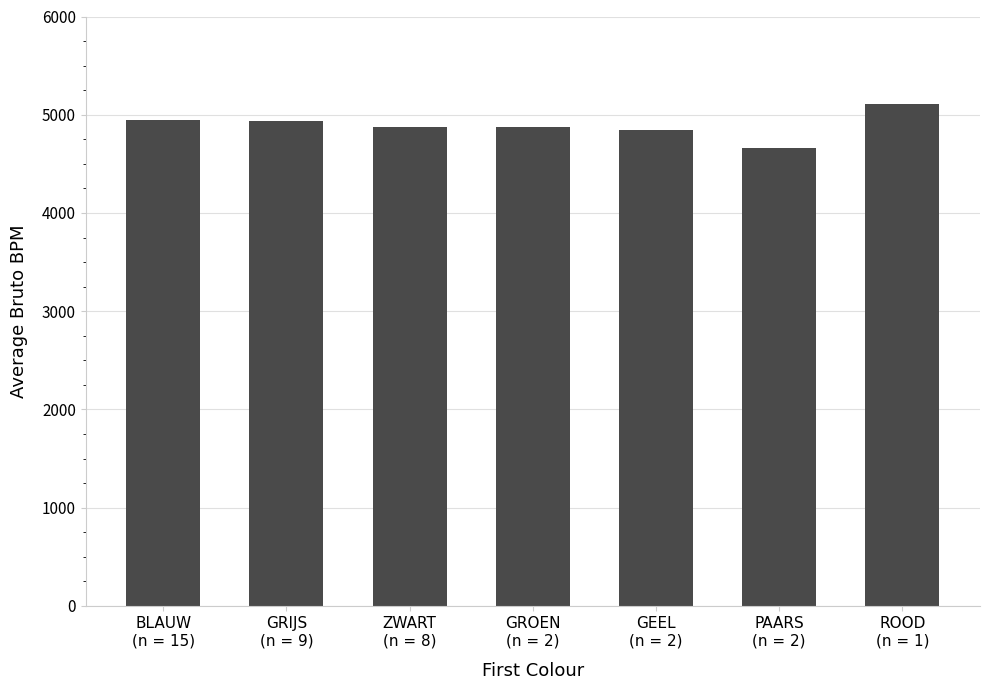

What position from the right is GRIJS
(n = 9)?

6